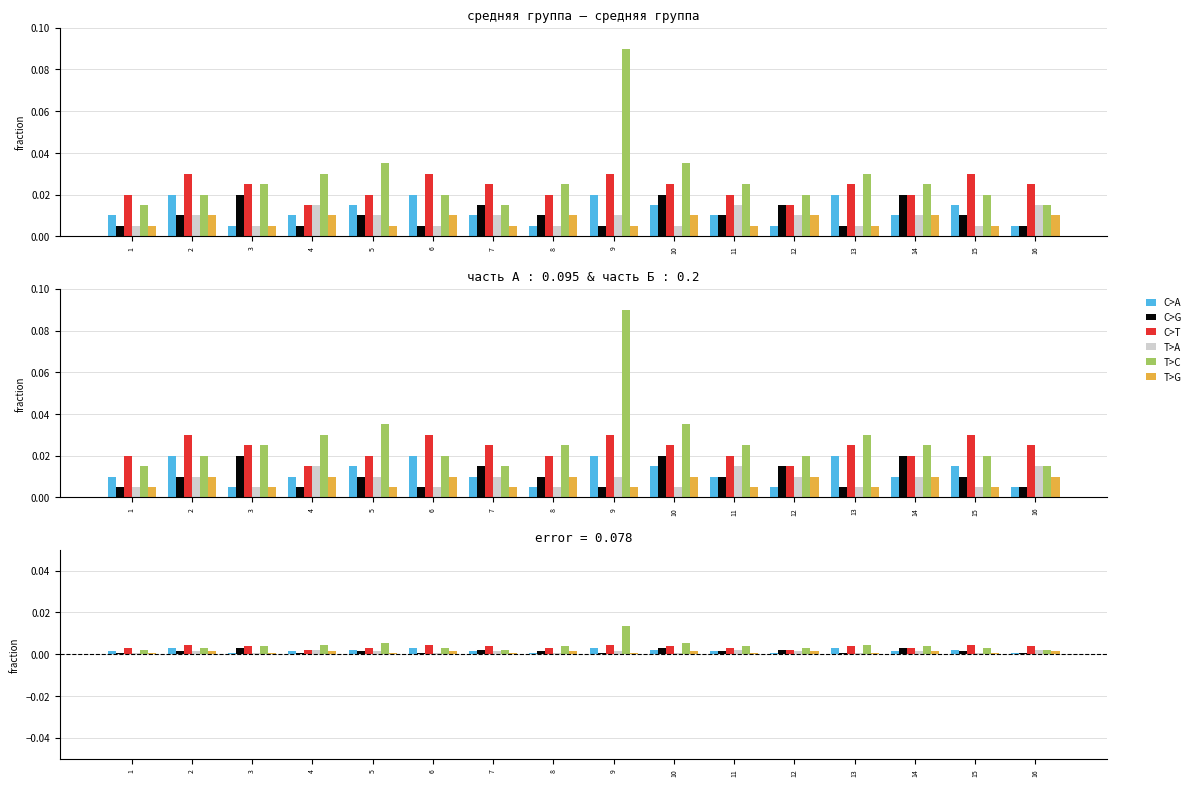

How many groups of bars are there?

16